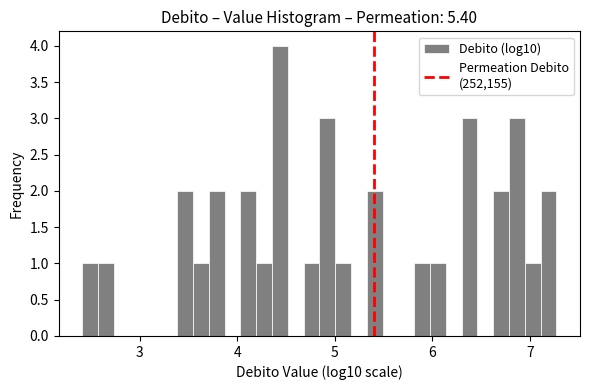

Read against the x-axis, roughly where is the centre of the tallest bar?

4.4